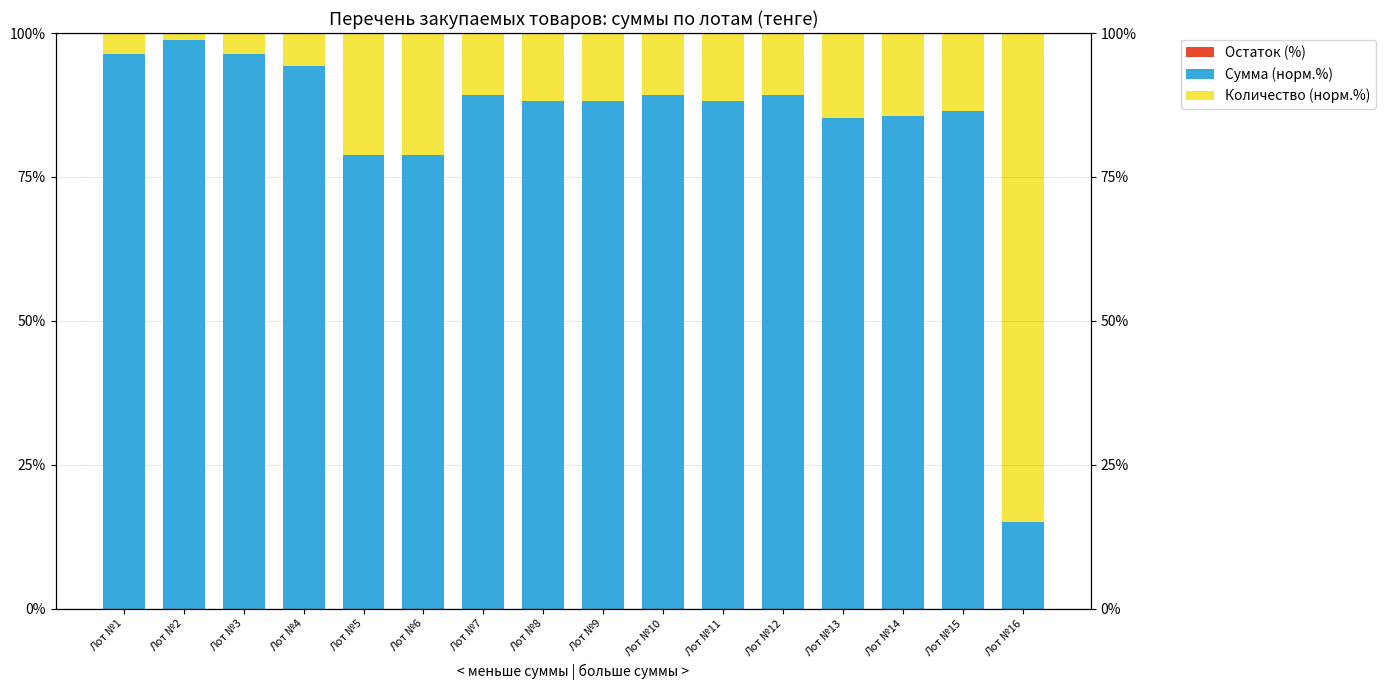

Rank the series at Лот №14 from lowest to highest value.

Остаток (%), Количество (норм.%), Сумма (норм.%)